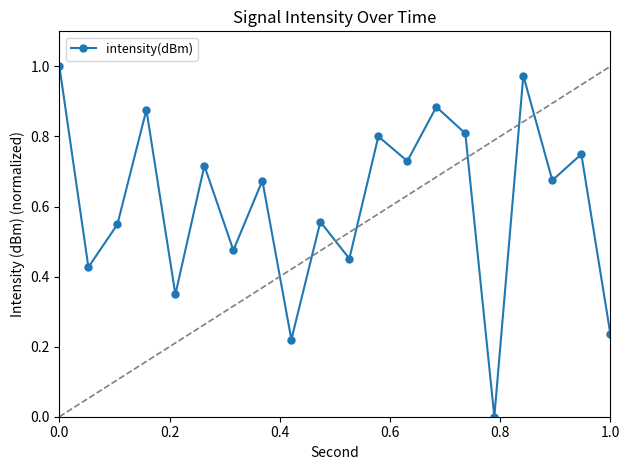

How many interior local valleys (lower than both neighbors) does the data have?

8